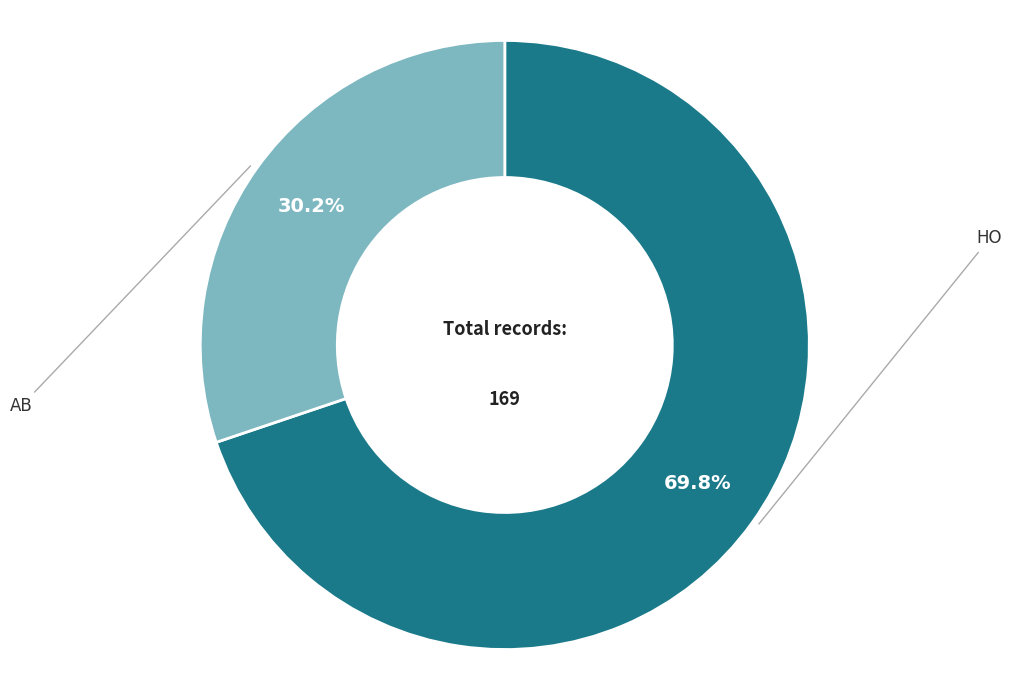

How many slices are in this pie chart?

2